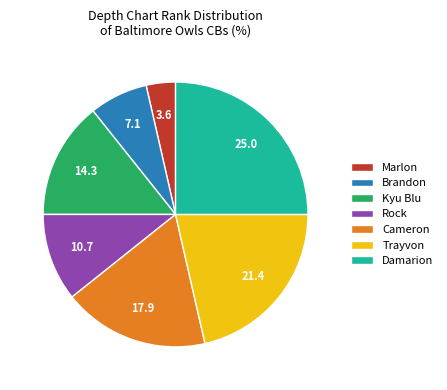

Combined, do Brandon and Trayvon account for over 50%?

No